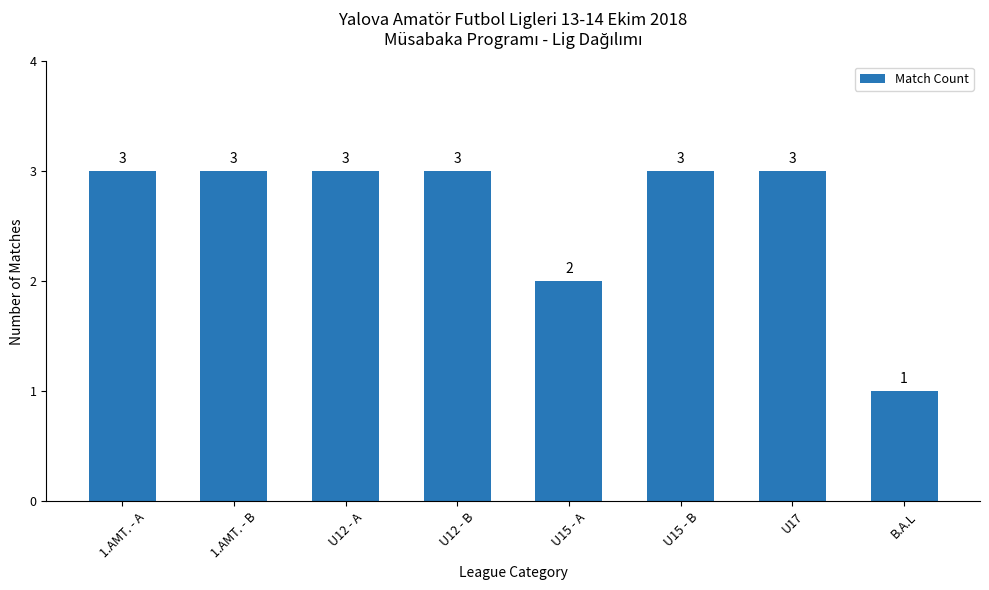

True or false: the data shows 1 at U12 - B.

False